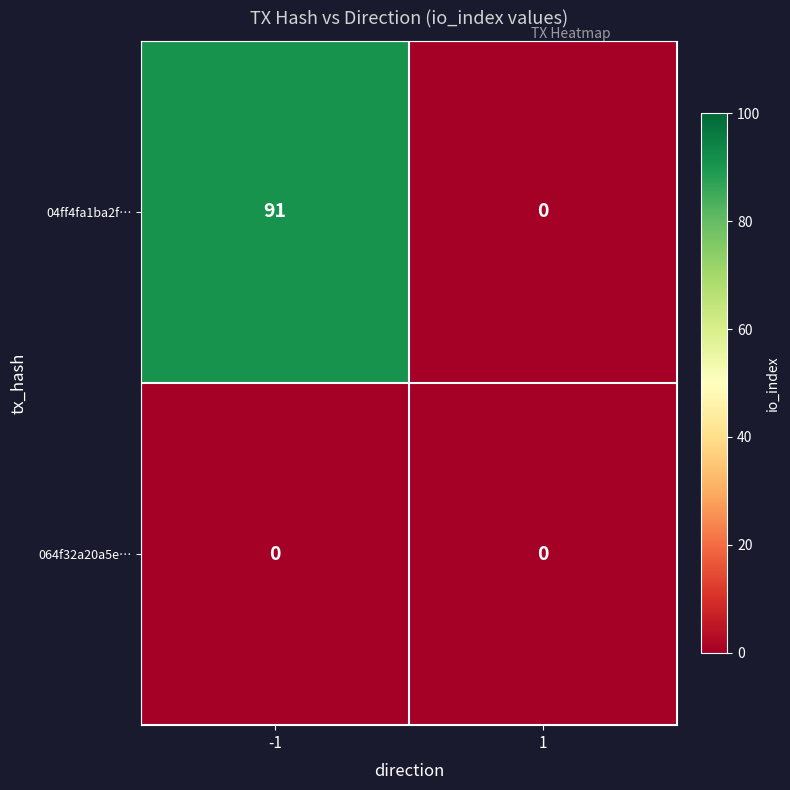

Between -1 and 1, which series saw the biggest shift?

04ff4fa1ba2f…